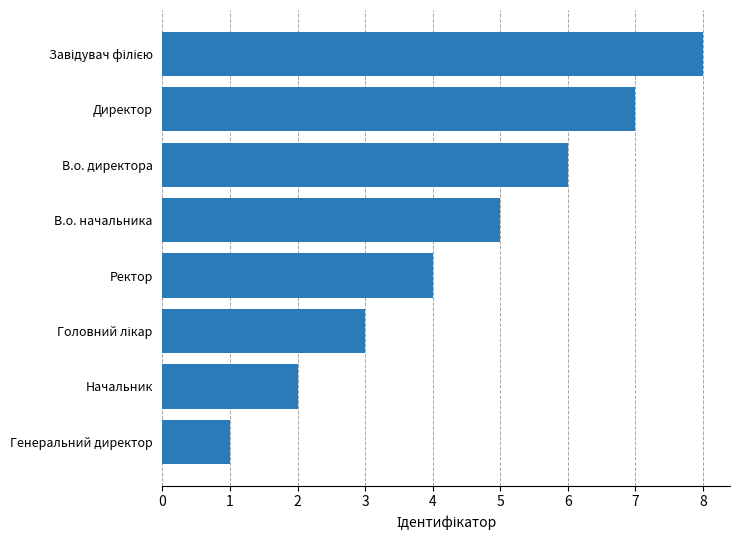

The chart shows a value of 2 at Начальник. True or false?

True